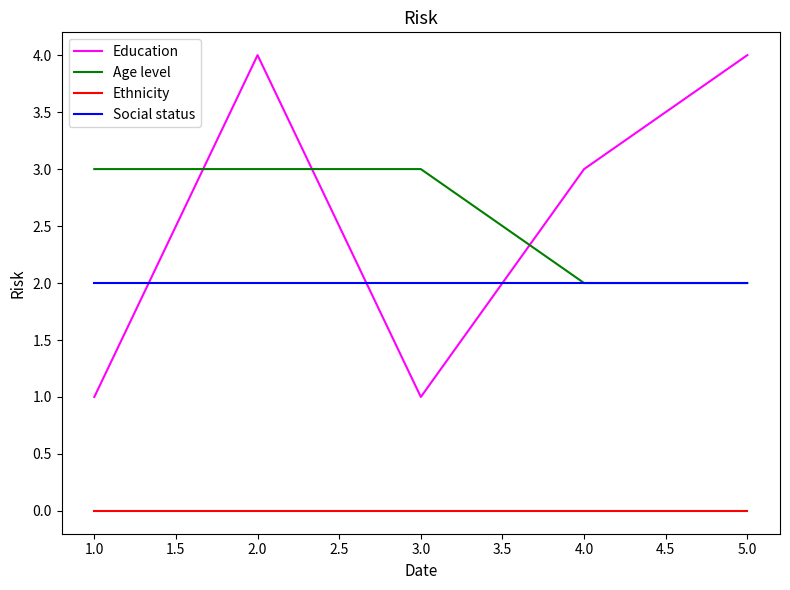

Rank the series by their maximum value, from lowest to highest.

Ethnicity, Social status, Age level, Education